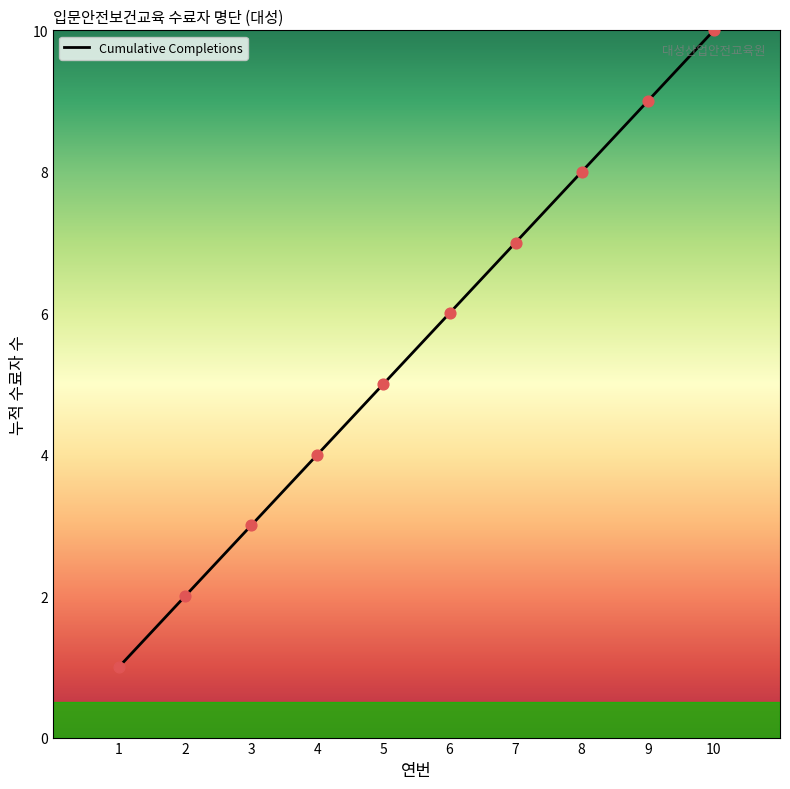

What is the change in value from 9 to 10?

+1